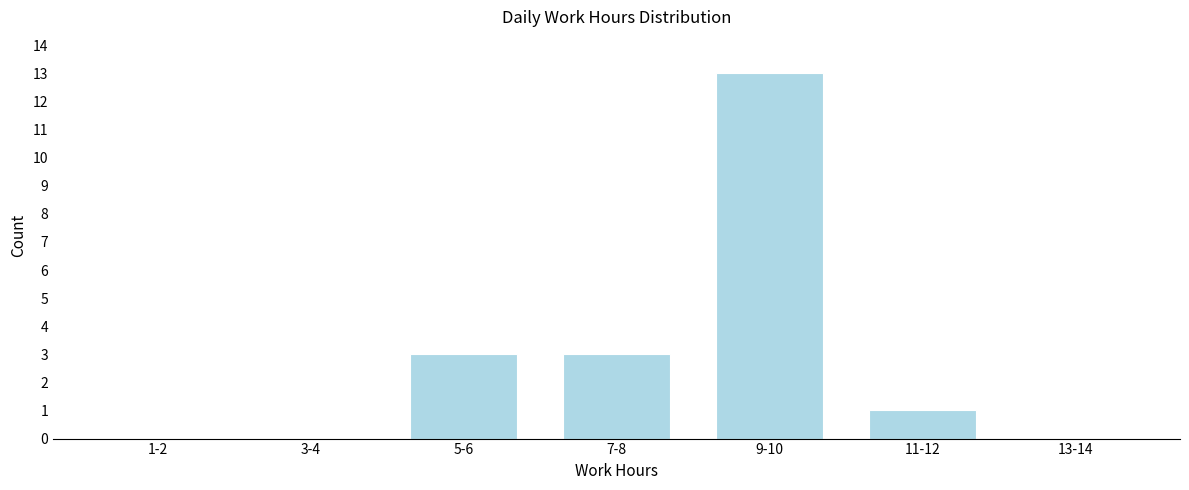

Reading left to right, extract all data points from this chart.

1-2=0	3-4=0	5-6=3	7-8=3	9-10=13	11-12=1	13-14=0